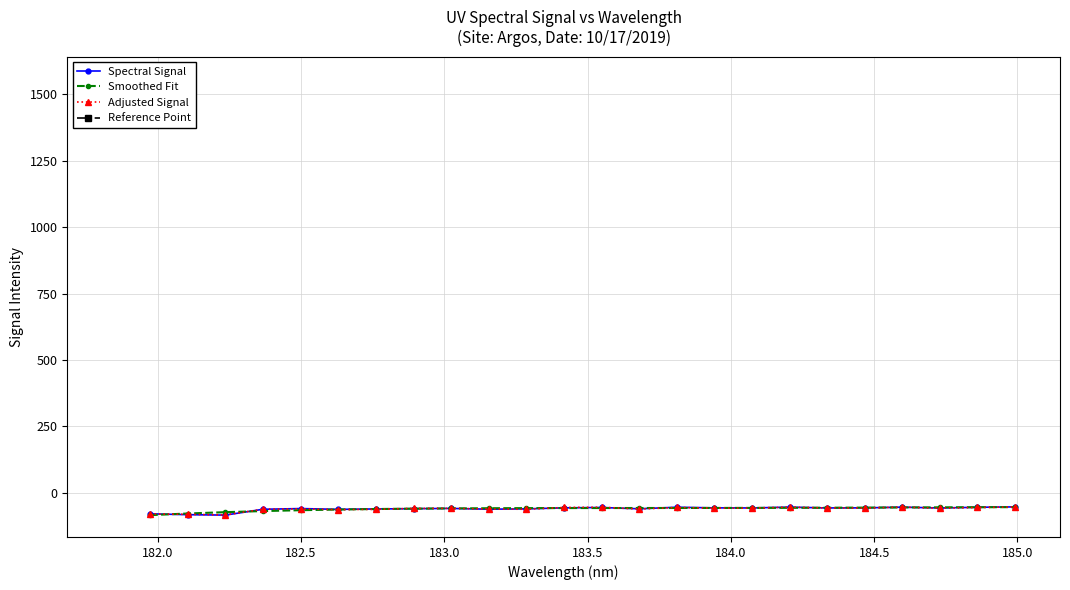

How many data points does each series have?

24